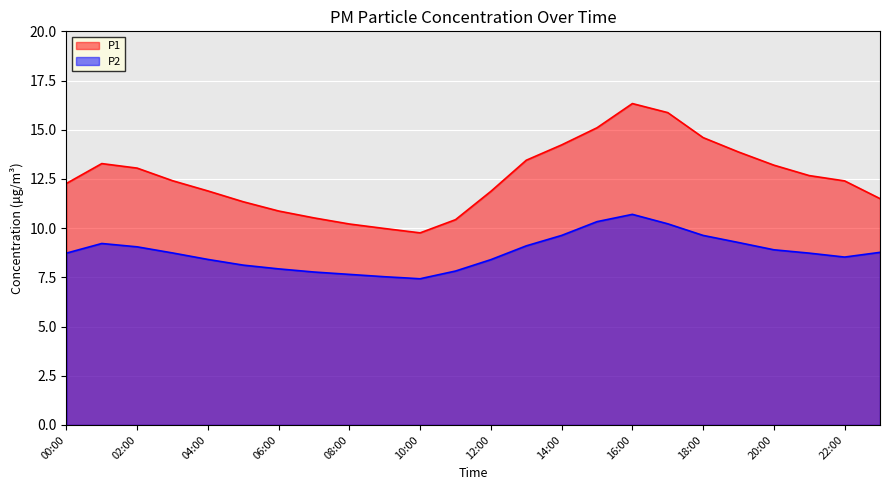

At which label does P2 first exceed 8?

00:00